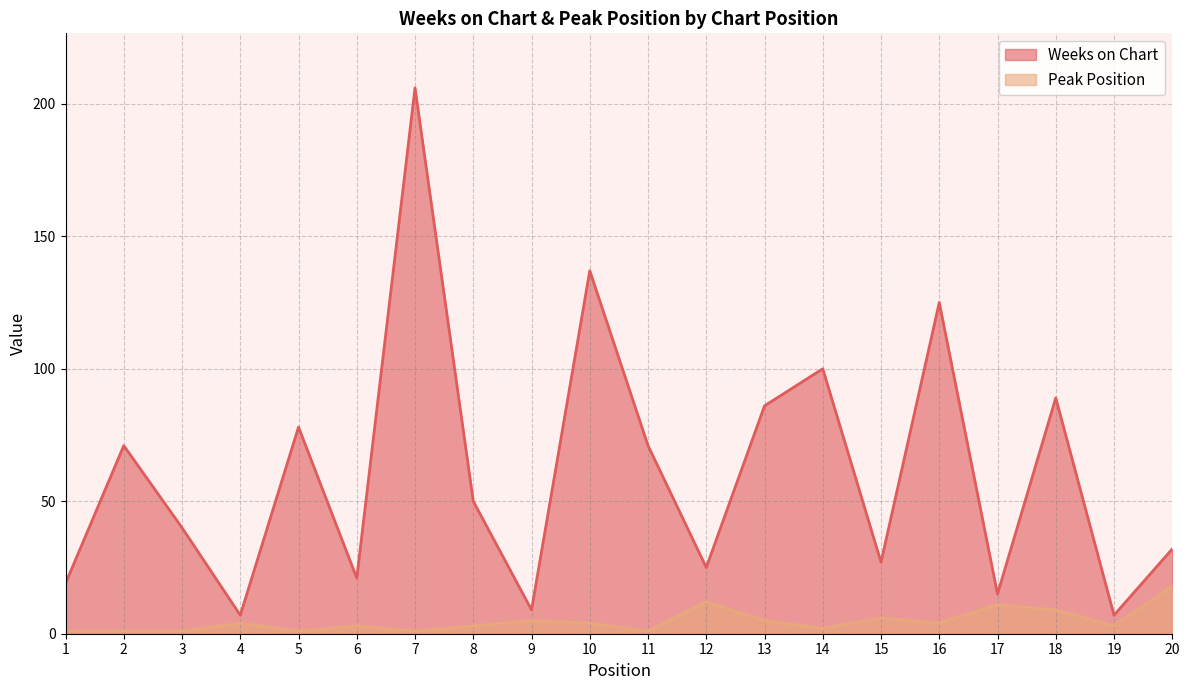

List the series in order of their overall mean, highest first.

Weeks on Chart, Peak Position